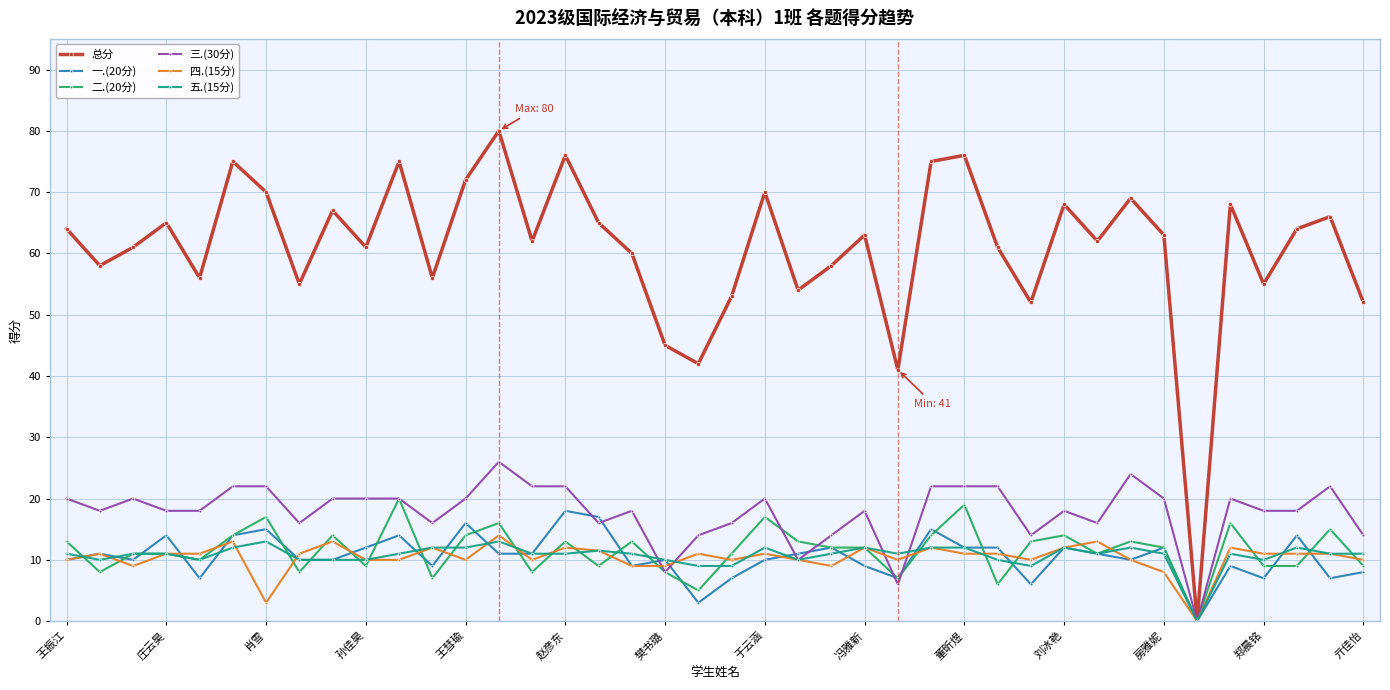

What is the value of the 总分 point at the 7th from the left?

70.0